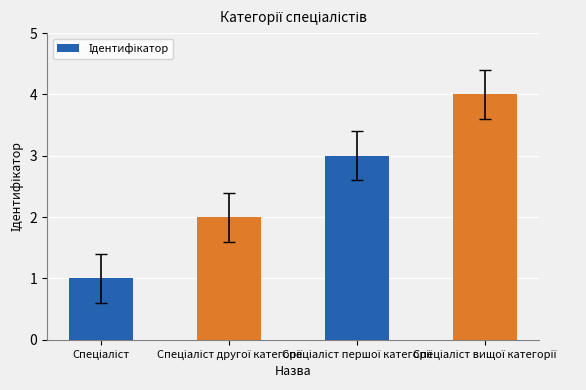

What is the value of the 1st bar from the left?

1